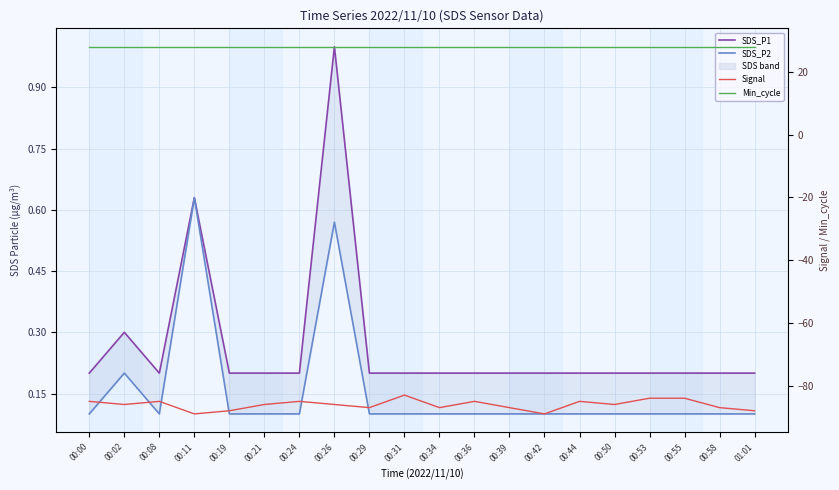

What is the value of the Signal point at the 2nd from the left?

-86.0